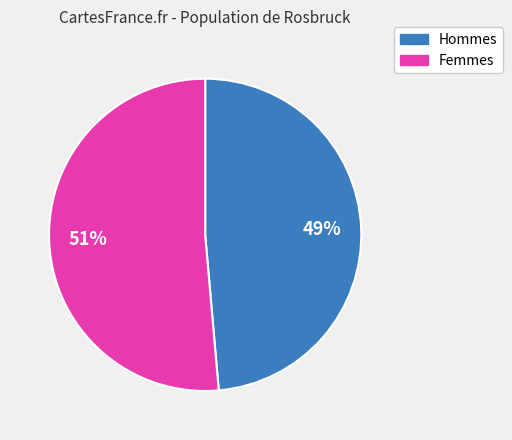

To the nearest percent, what is the average slice percentage?

50%